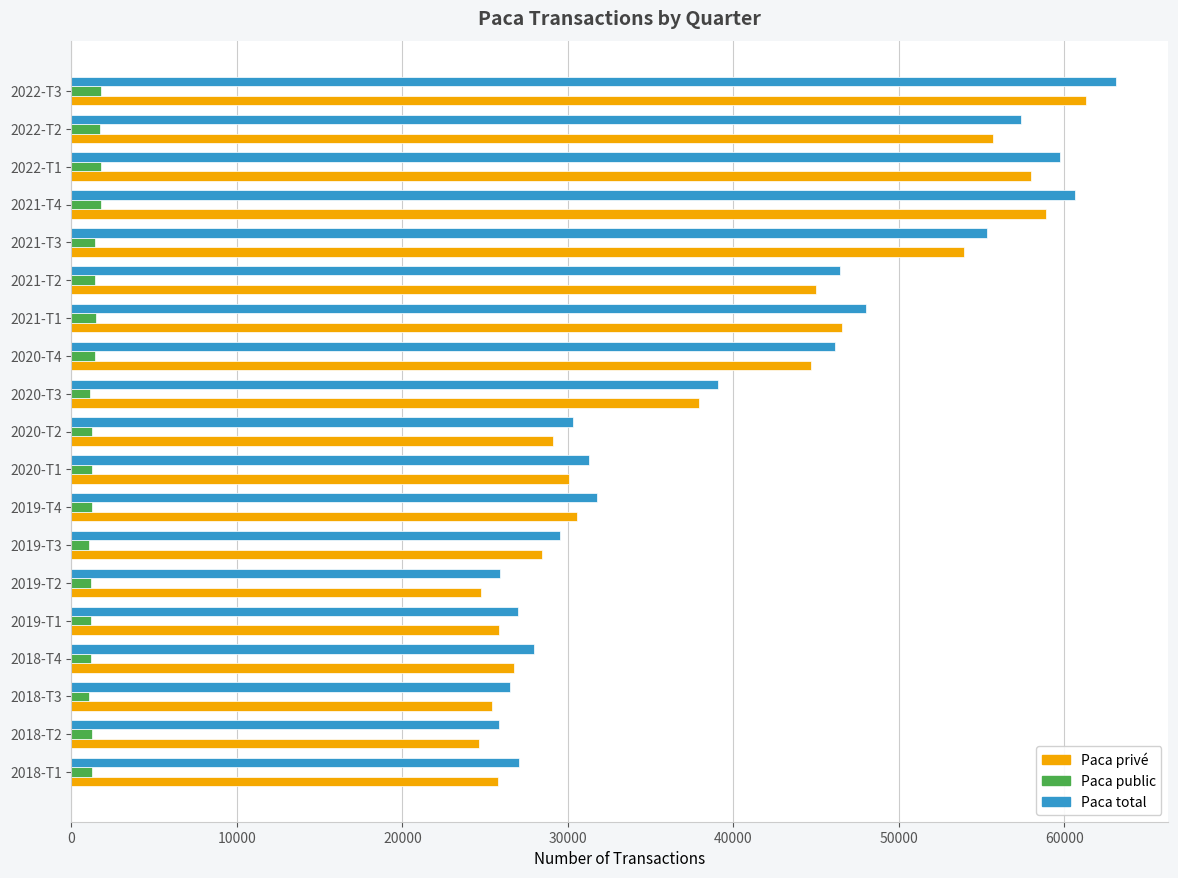

The value of Paca total at 2021-T4 is 19019. True or false?

False